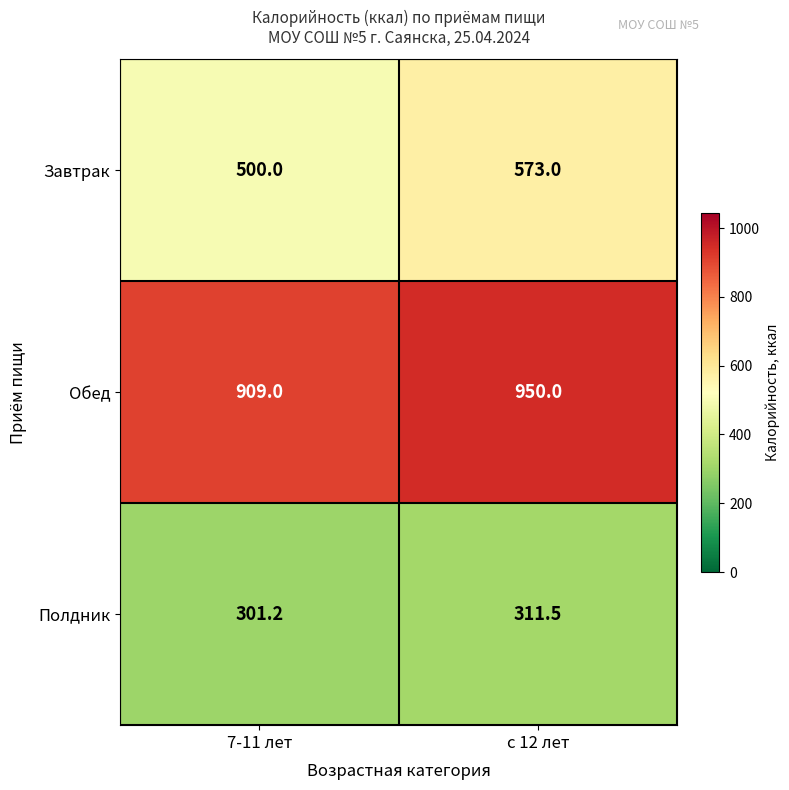

Reading right to left, transcribe all the data shown in this chart.

Завтрак: 573.0	500.0
Обед: 950.0	909.0
Полдник: 311.5	301.2